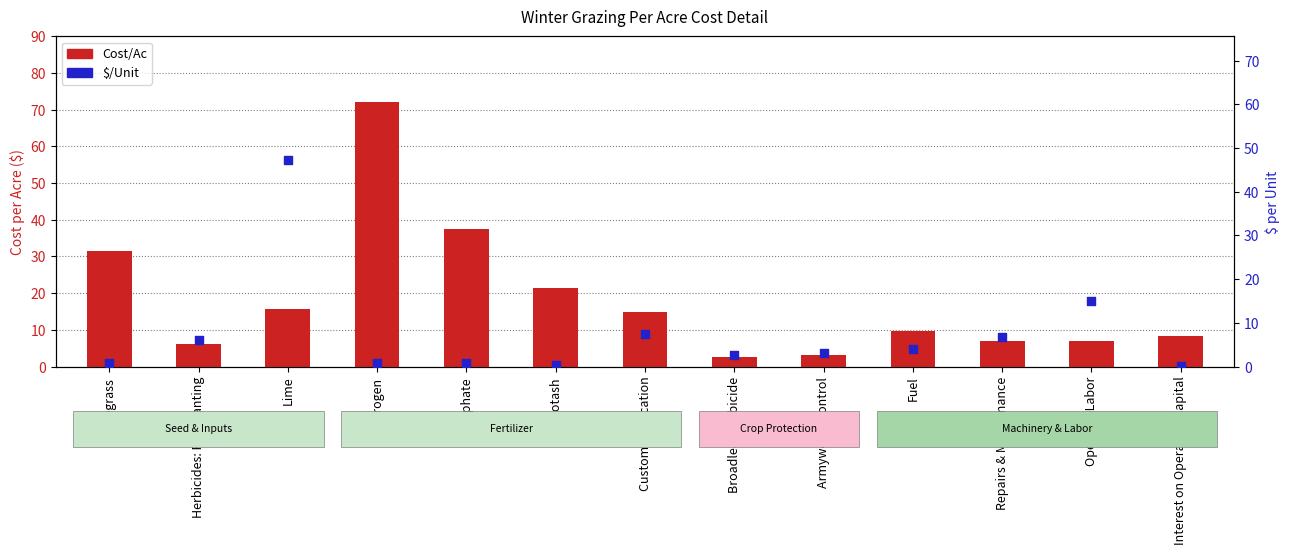

Which series contains the highest Y value?

Cost/Ac